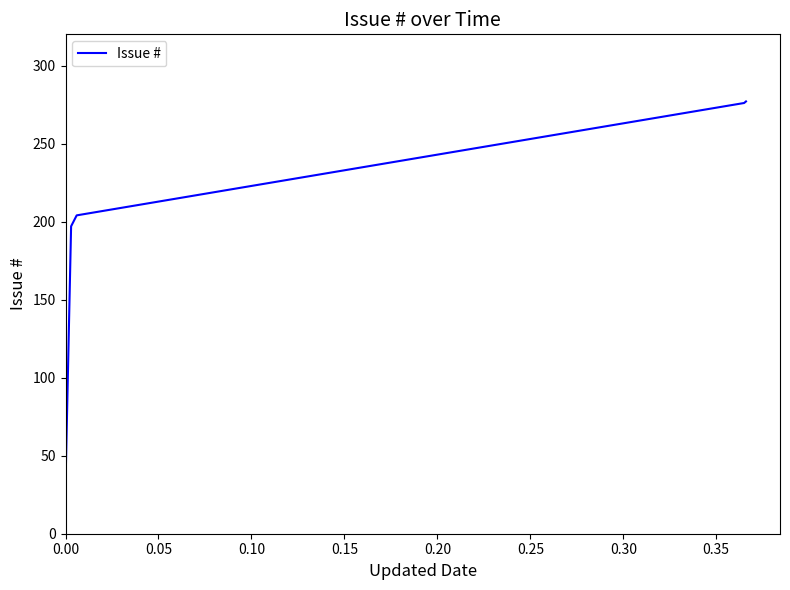

What is the difference between the maximum and minimum values?

245